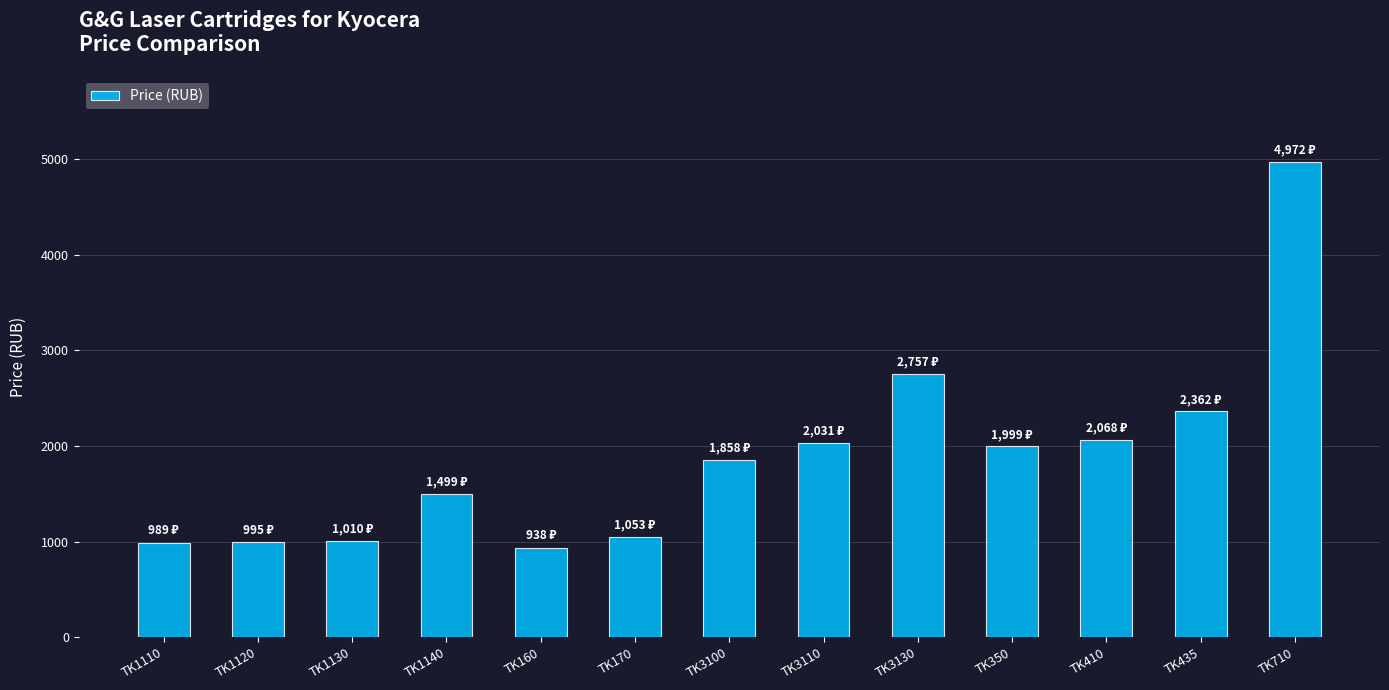

What is the average value?

1887